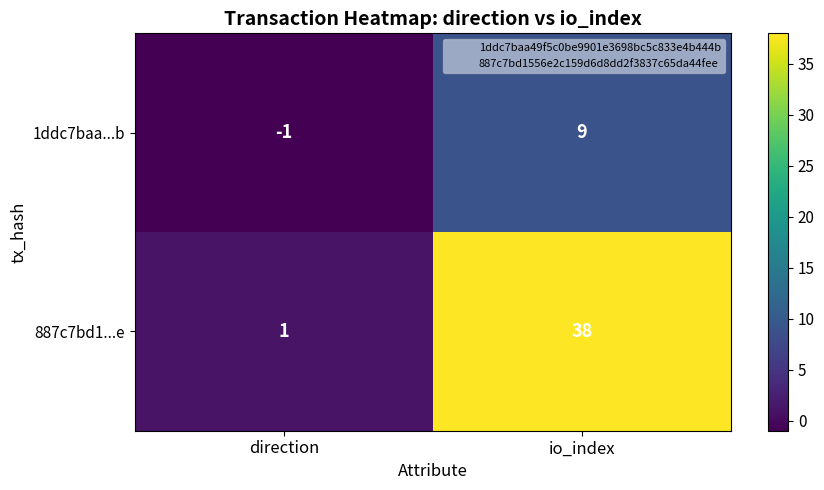

Which series changed the most between direction and io_index?

887c7bd1...e